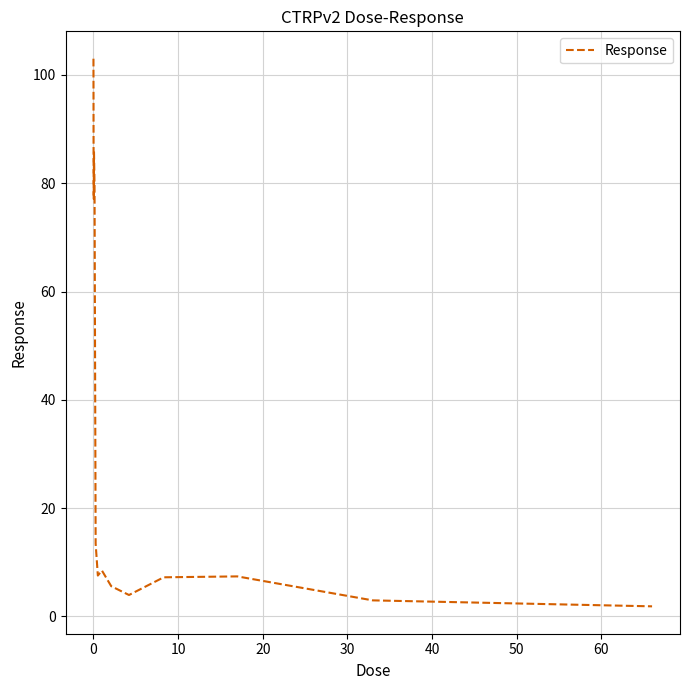

How many values are below 13?

8